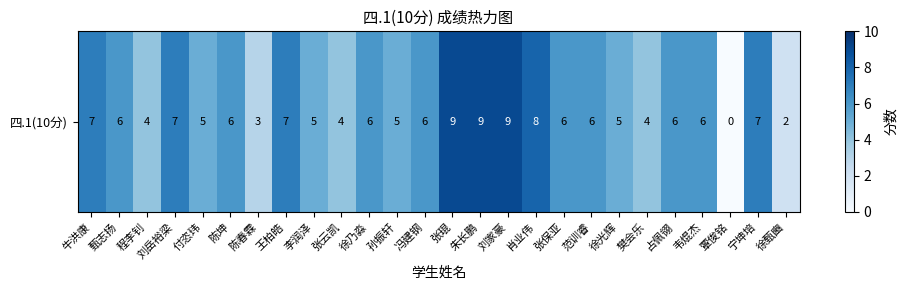

How many categories are shown in the chart?

26